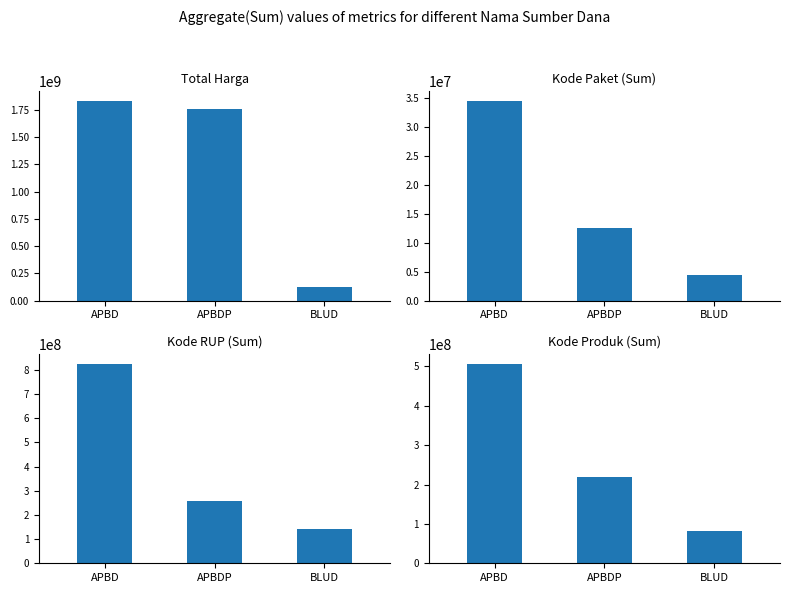

Which series has the largest total across all categories?

Total Harga